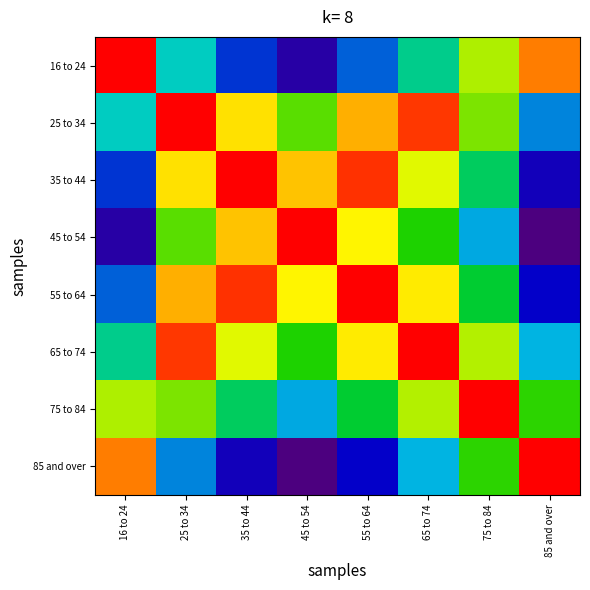

At which category is the sum across all series the highest?

25 to 34